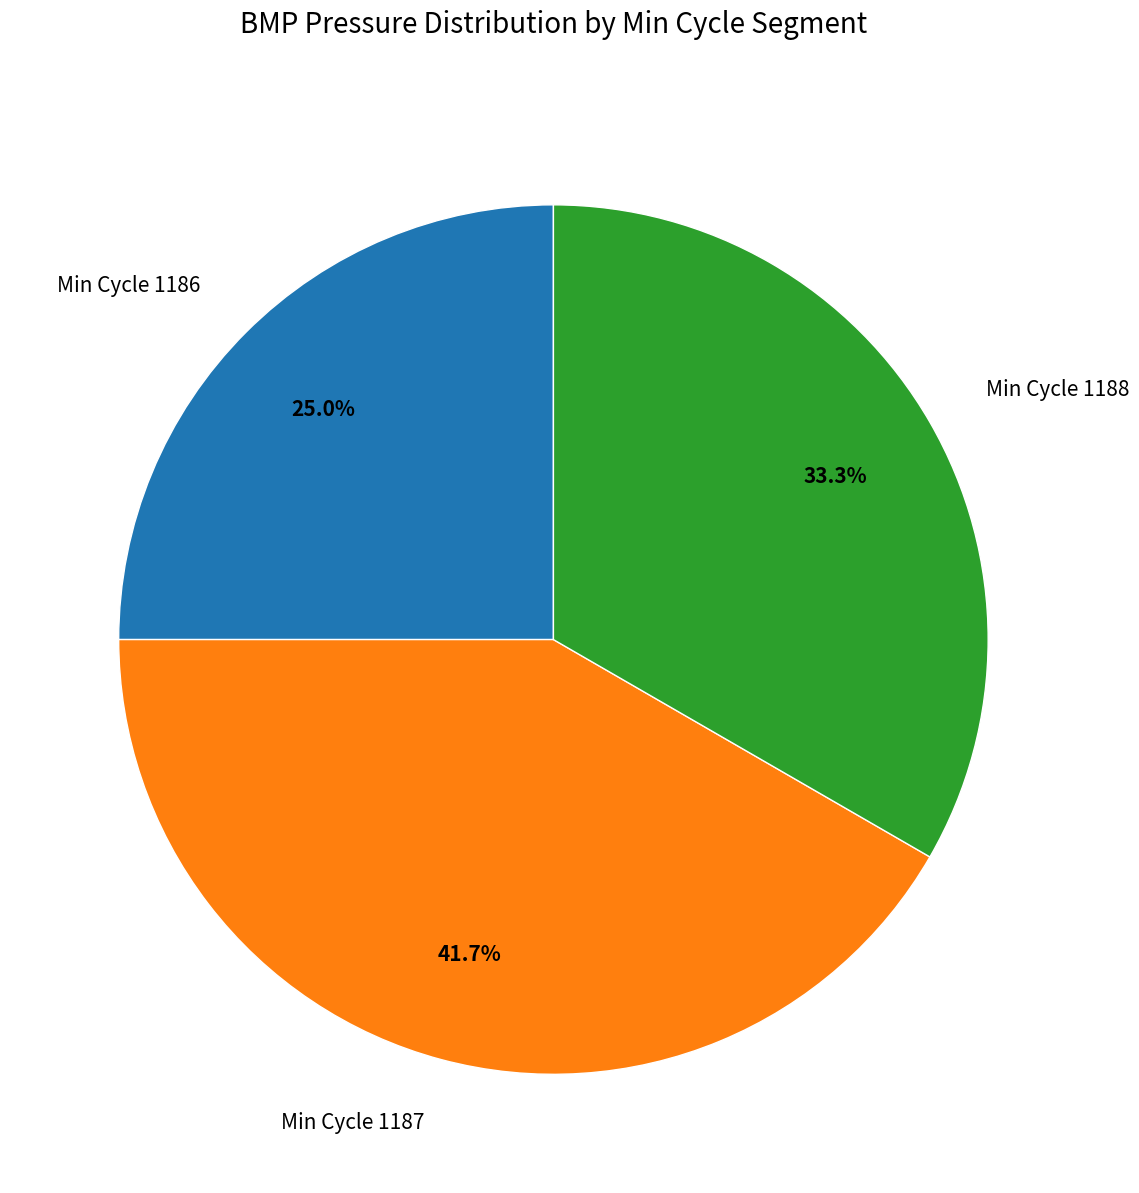

Is Min Cycle 1187 the majority of the pie?

No